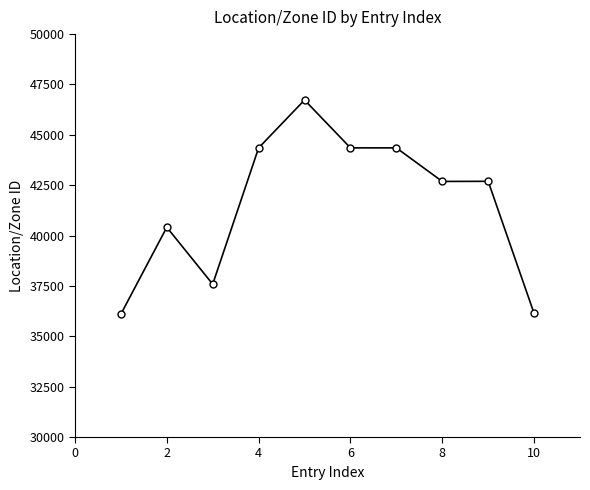

What is the sum of all values?

415402